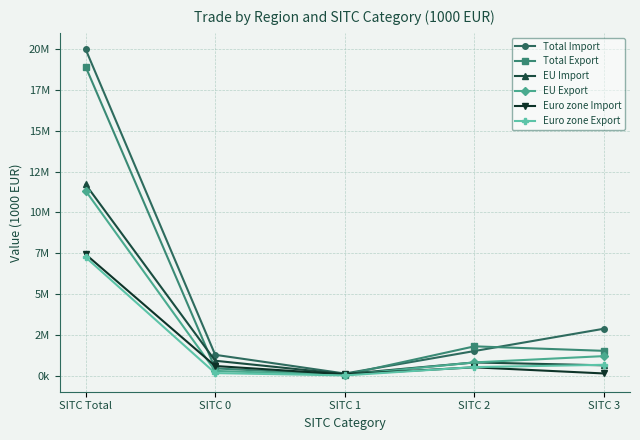

What are all the series names shown in the legend?

Total Import, Total Export, EU Import, EU Export, Euro zone Import, Euro zone Export